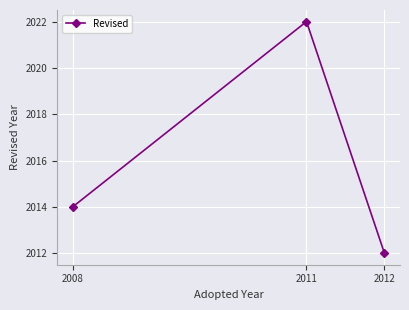

Where is the data nearest to the value 2017?

2008